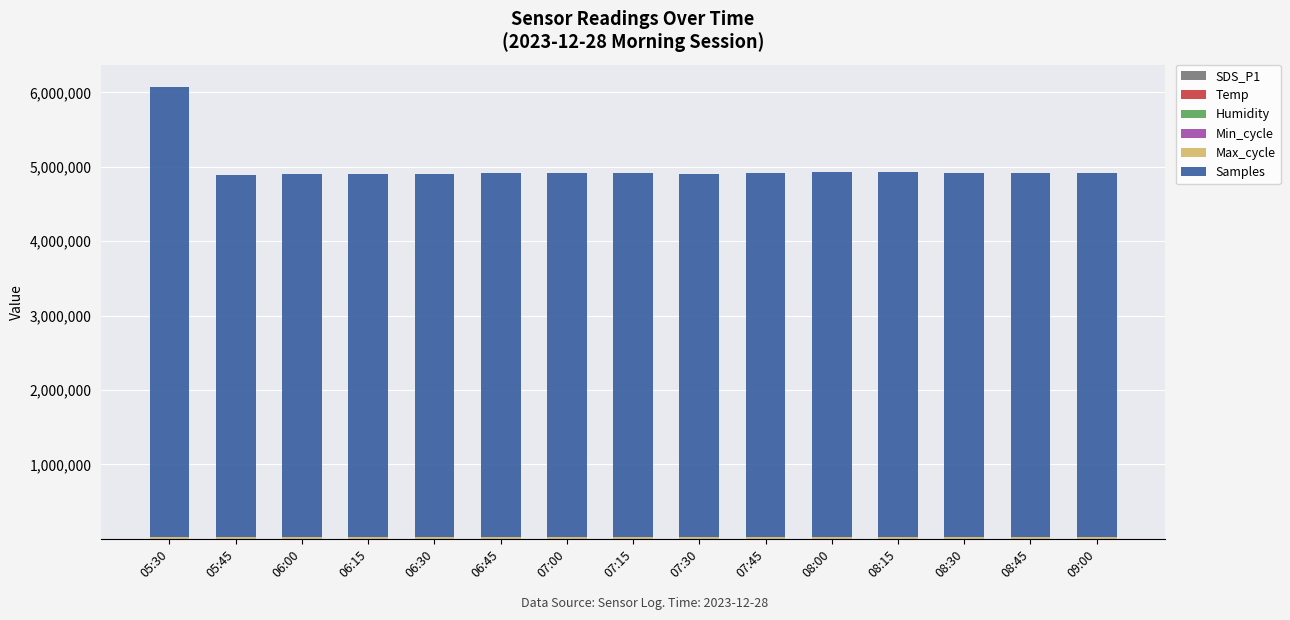

What is the total value across all series at 06:45?

4924283.2